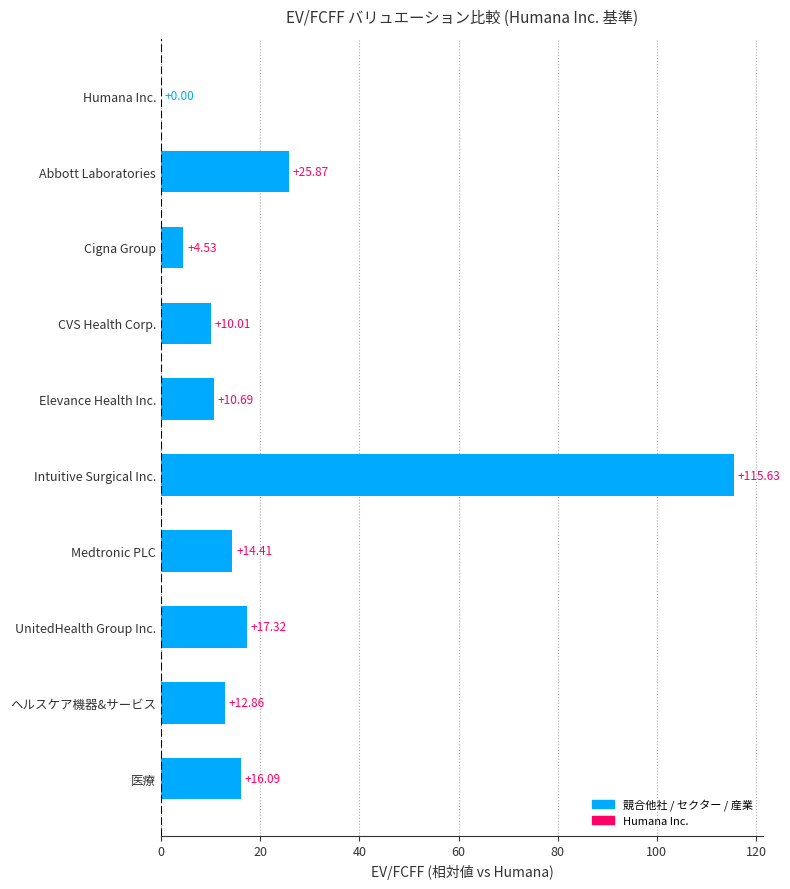

What is the sum of the values at 医療 and CVS Health Corp.?

26.1